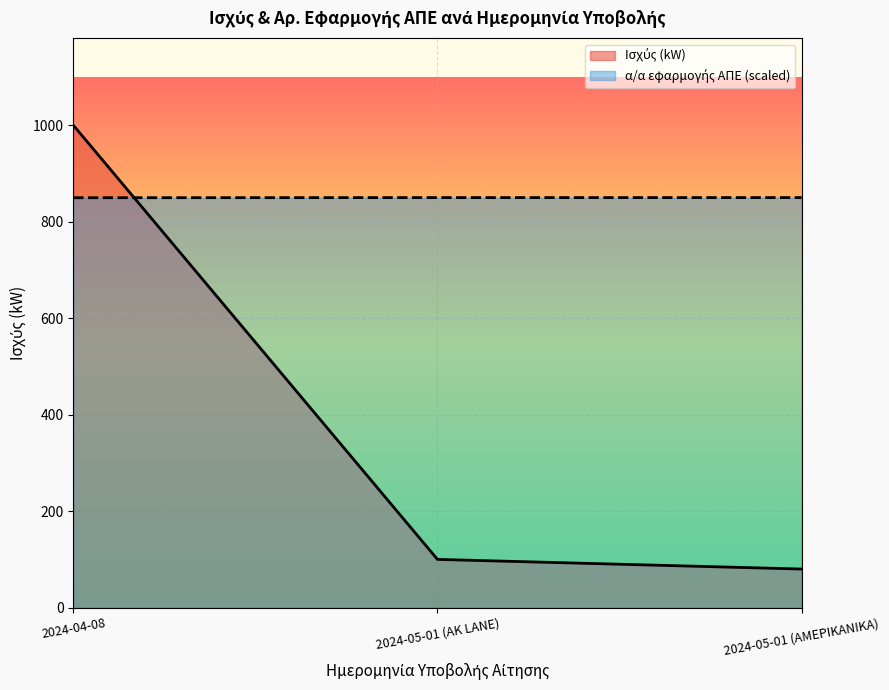

Is the value of Ισχύς (kW) at 2024-05-01 (ΑΜΕΡΙΚΑΝΙΚΑ) greater than the value of α/α εφαρμογής ΑΠΕ at 2024-05-01 (ΑΜΕΡΙΚΑΝΙΚΑ)?

No